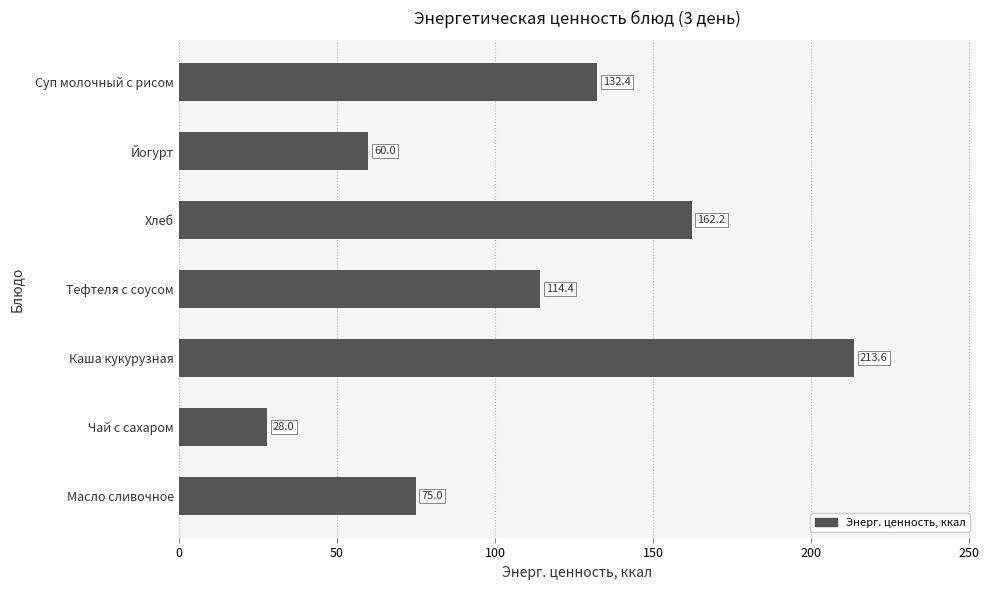

Reading top to bottom, list all the values displayed in this chart.

132.4	60.0	162.2	114.4	213.6	28.0	75.0